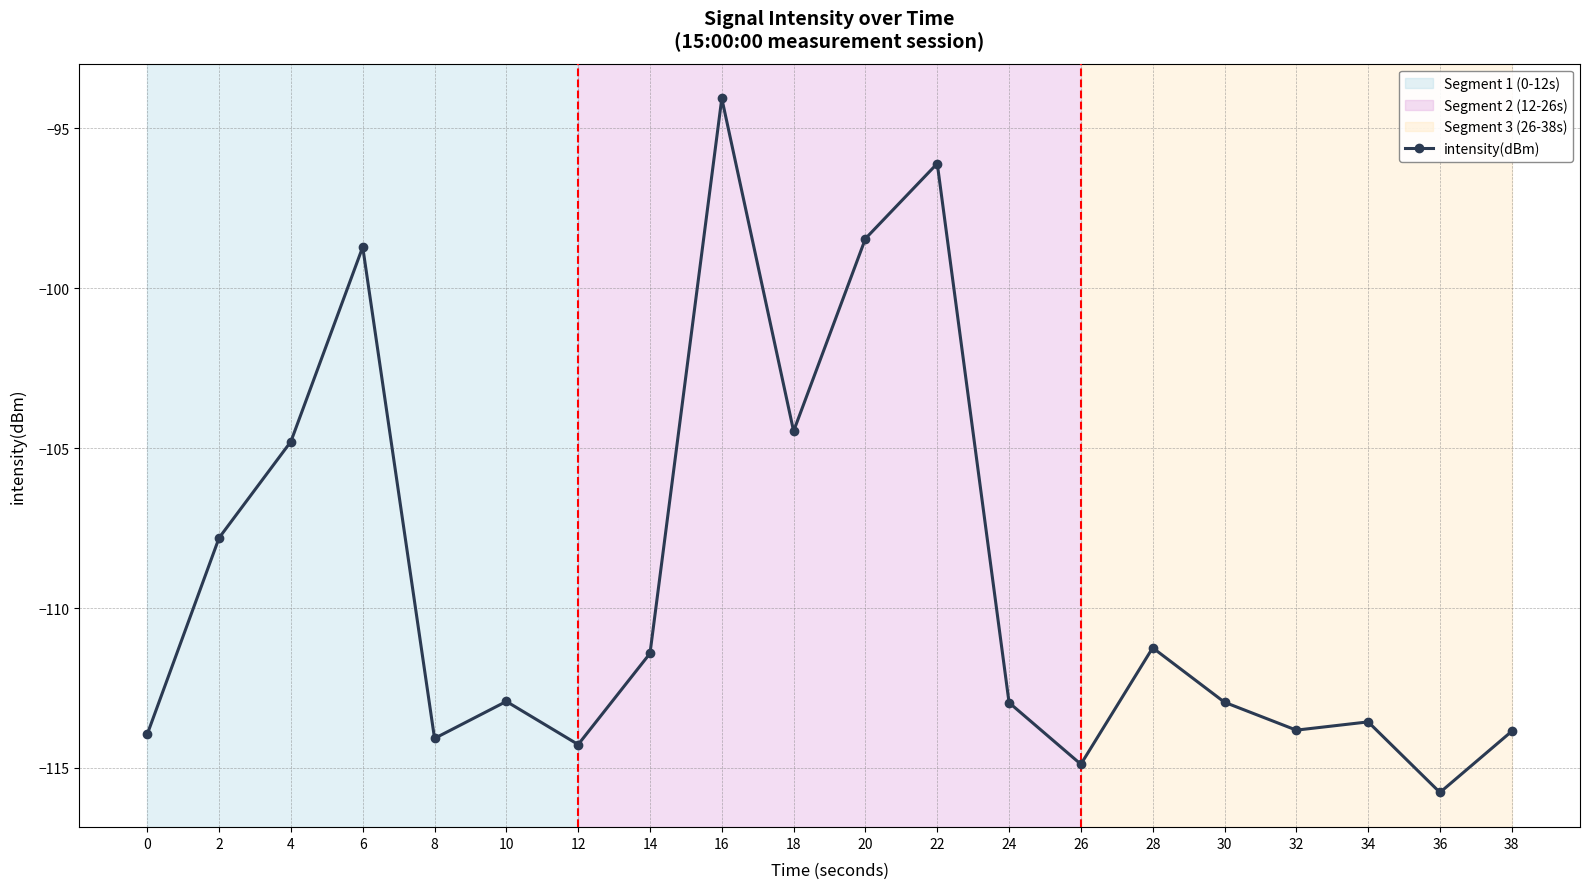

What is the value of the 7th point from the left?

-114.3